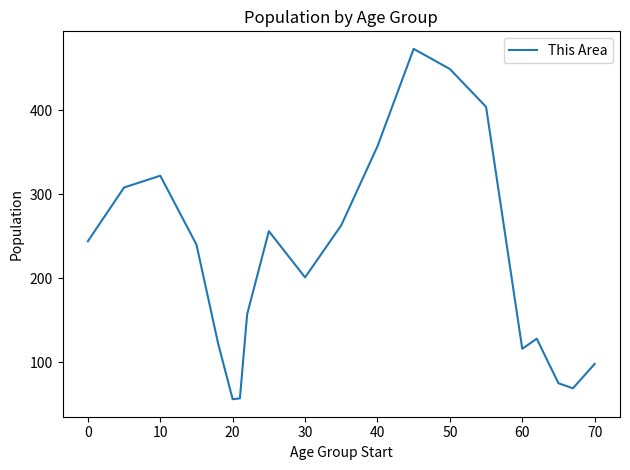

How many interior local peaks (higher than both neighbors) does the data have?

4